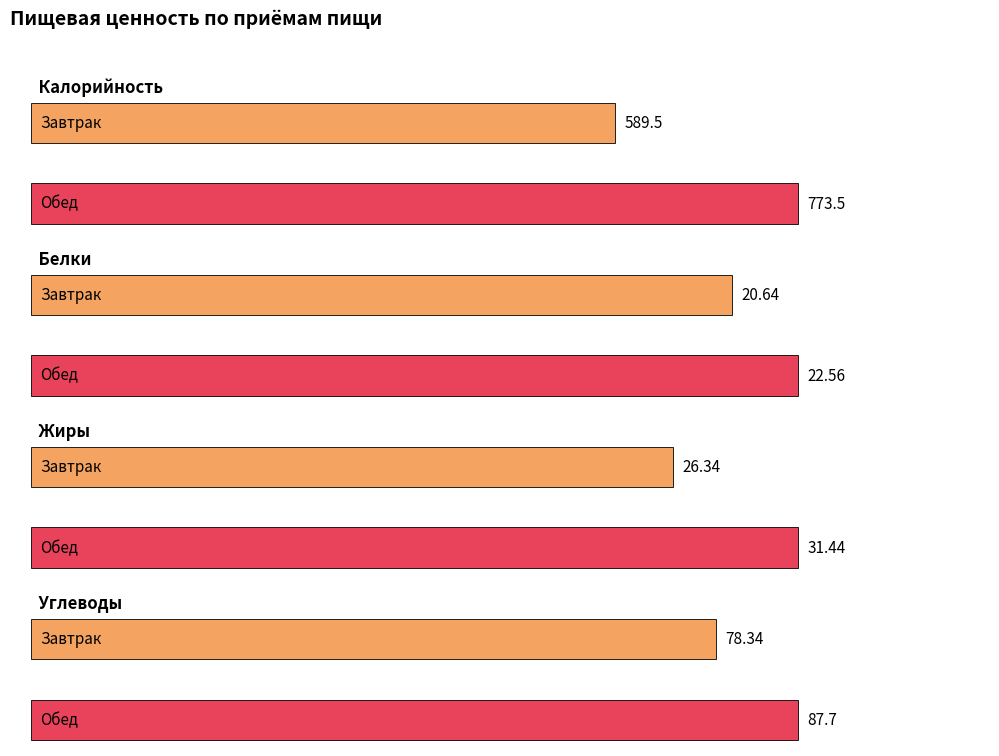

What is the difference between the Белки values at Обед and Завтрак?

1.9